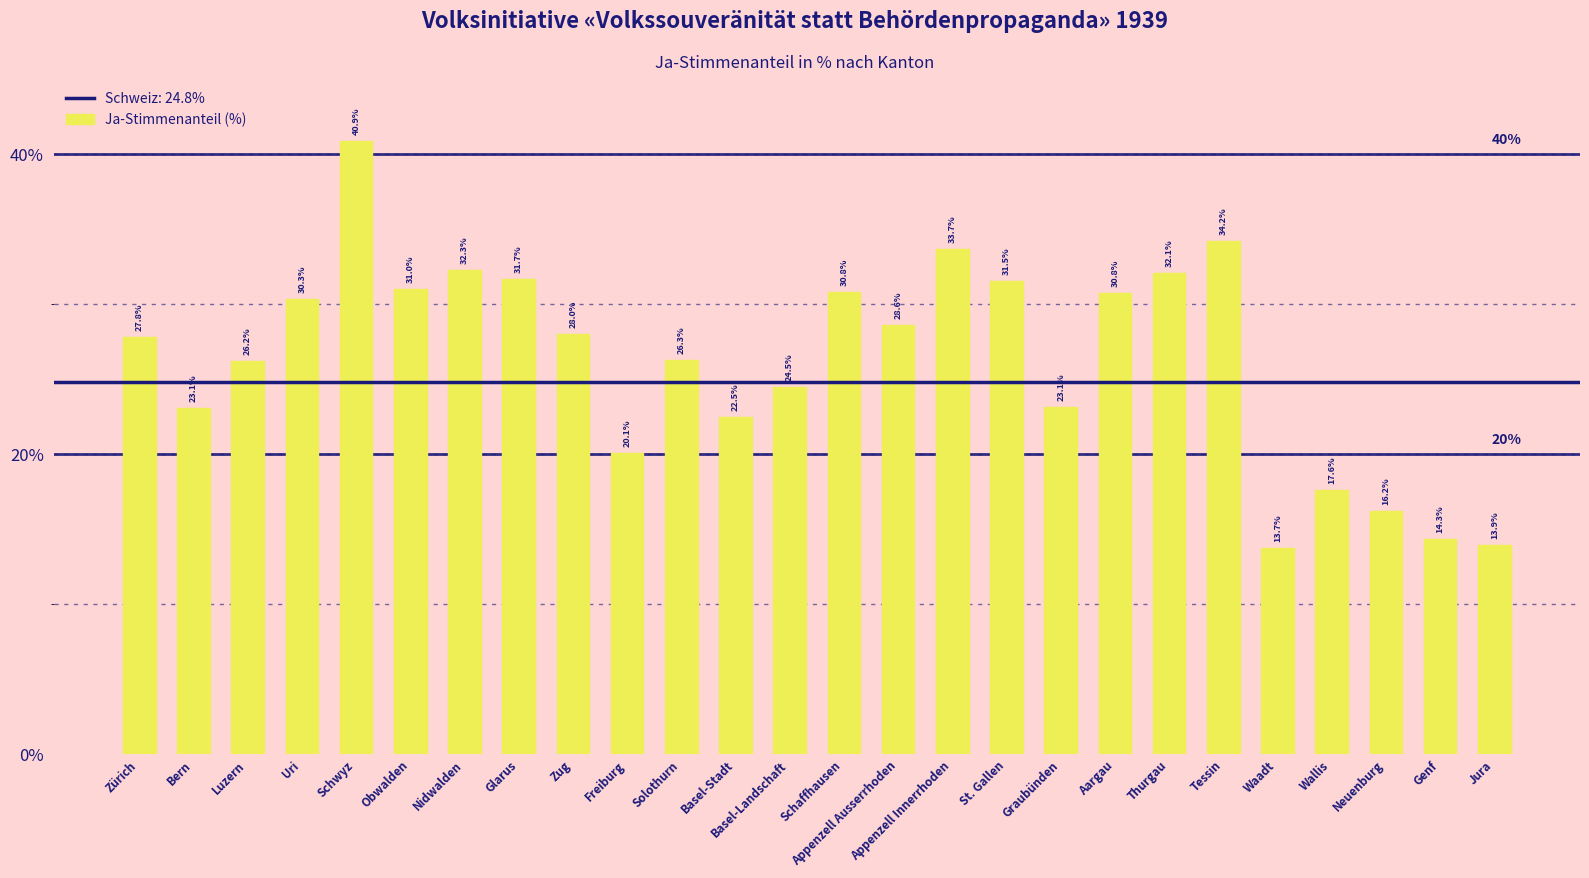

Which label corresponds to the largest value in the chart?

Schwyz